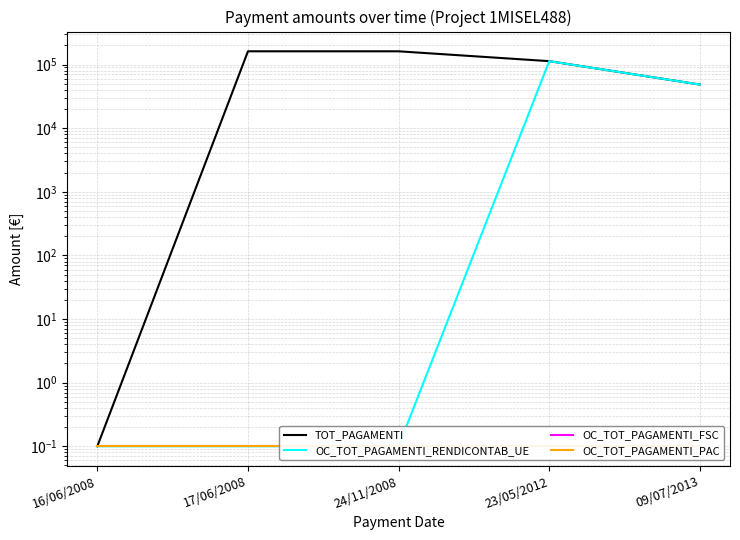

Which series has the largest total across all categories?

TOT_PAGAMENTI